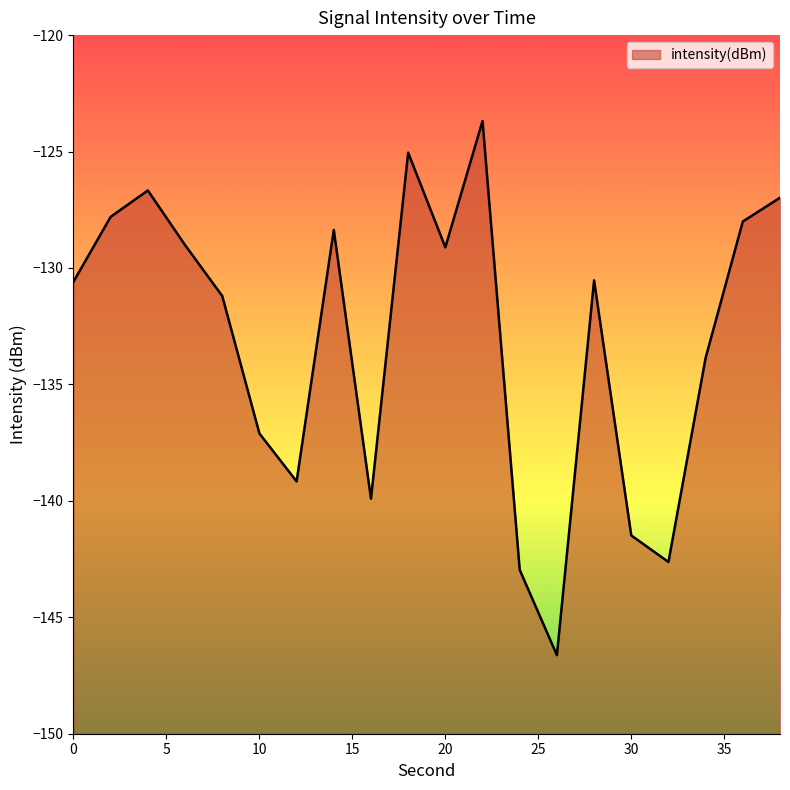

The value at 4 is -126.7. True or false?

True